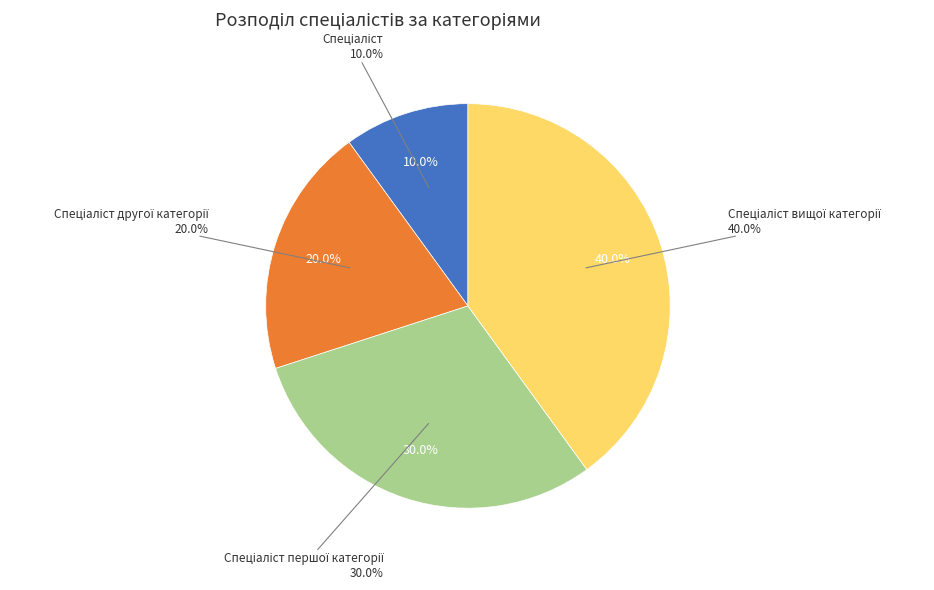

Is it true that Спеціаліст другої категорії is 35% of the pie?

False